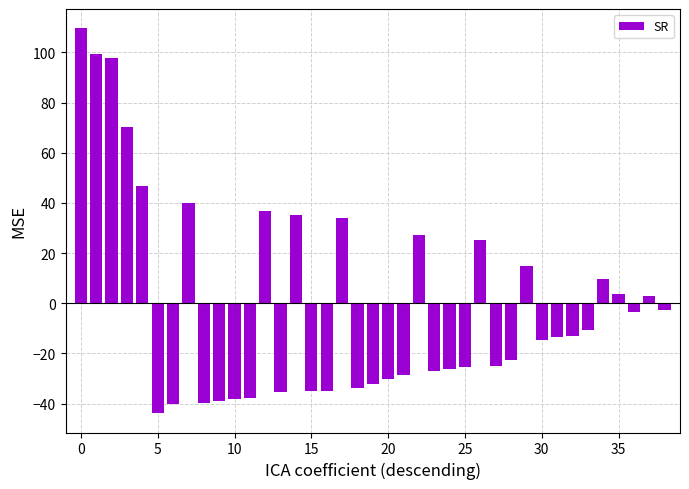

Count the number of data series in this chart.

1